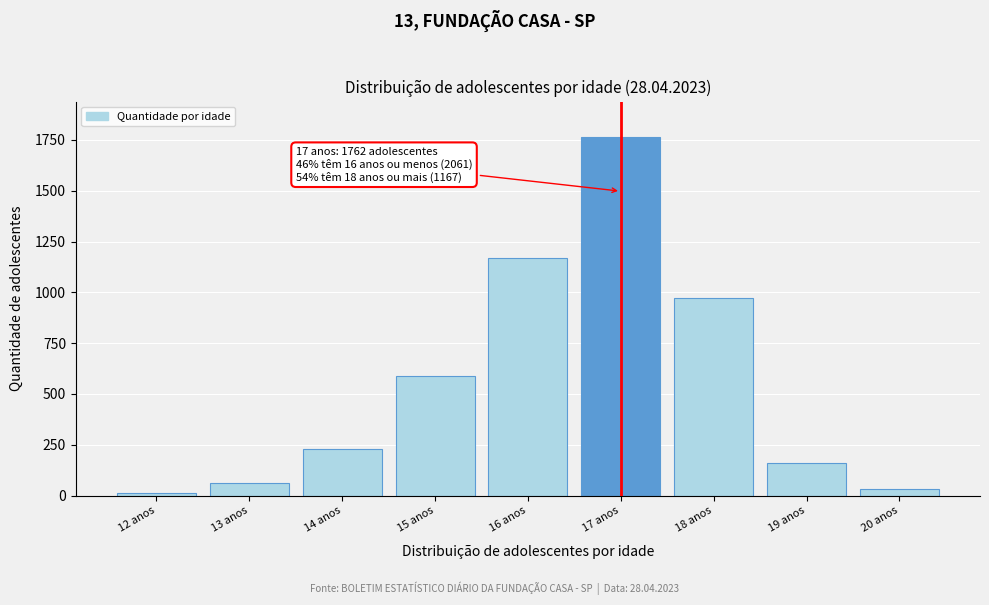

Reading left to right, extract all data points from this chart.

12	60	231	590	1168	1762	972	161	34